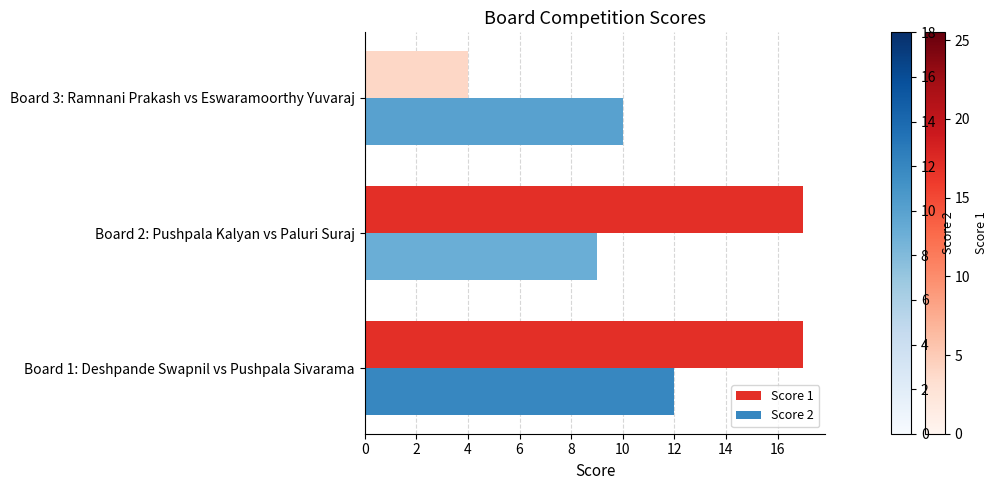

The Score 1 series shows 4 at Board 3: Ramnani Prakash vs Eswaramoorthy Yuvaraj. True or false?

True